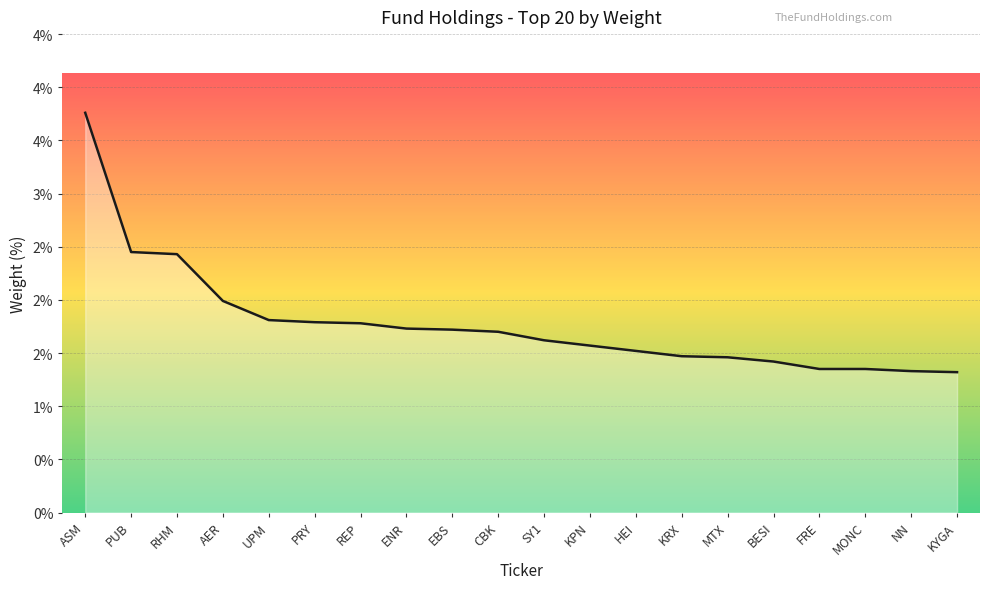

Reading left to right, extract all data points from this chart.

ASM=3.8	PUB=2.5	RHM=2.4	AER=2.0	UPM=1.8	PRY=1.8	REP=1.8	ENR=1.7	EBS=1.7	CBK=1.7	SY1=1.6	KPN=1.6	HEI=1.5	KRX=1.5	MTX=1.5	BESI=1.4	FRE=1.4	MONC=1.4	NN=1.3	KYGA=1.3